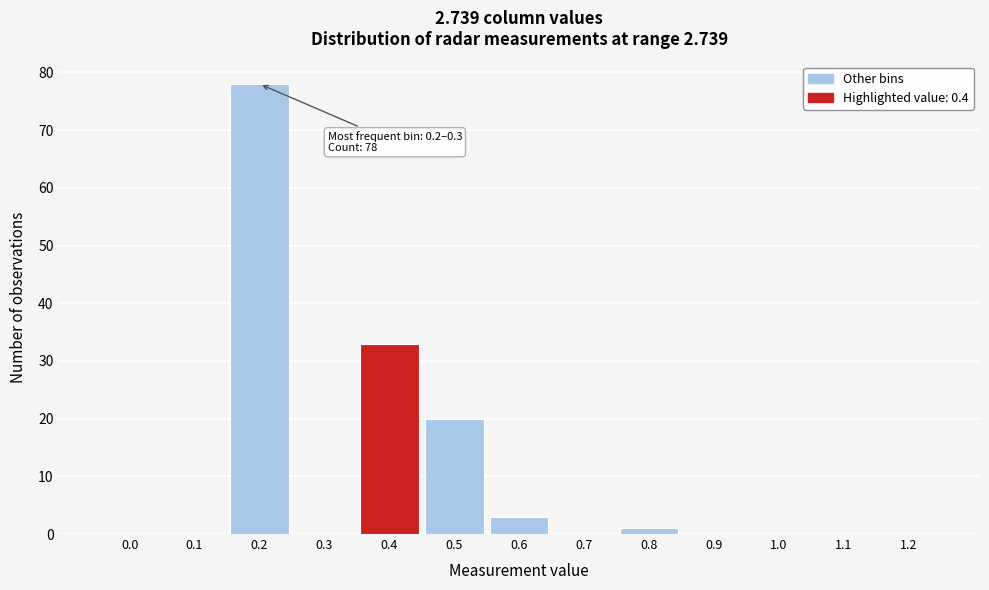

Reading left to right, extract all data points from this chart.

0.0=0	0.1=0	0.2=78	0.3=0	0.4=33	0.5=20	0.6=3	0.7=0	0.8=1	0.9=0	1.0=0	1.1=0	1.2=0